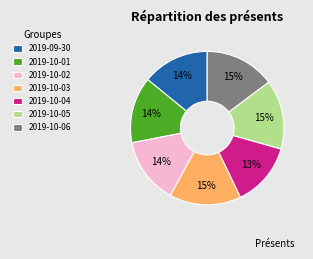

Is the sum of 2019-10-03 and 2019-10-01 greater than half?

No